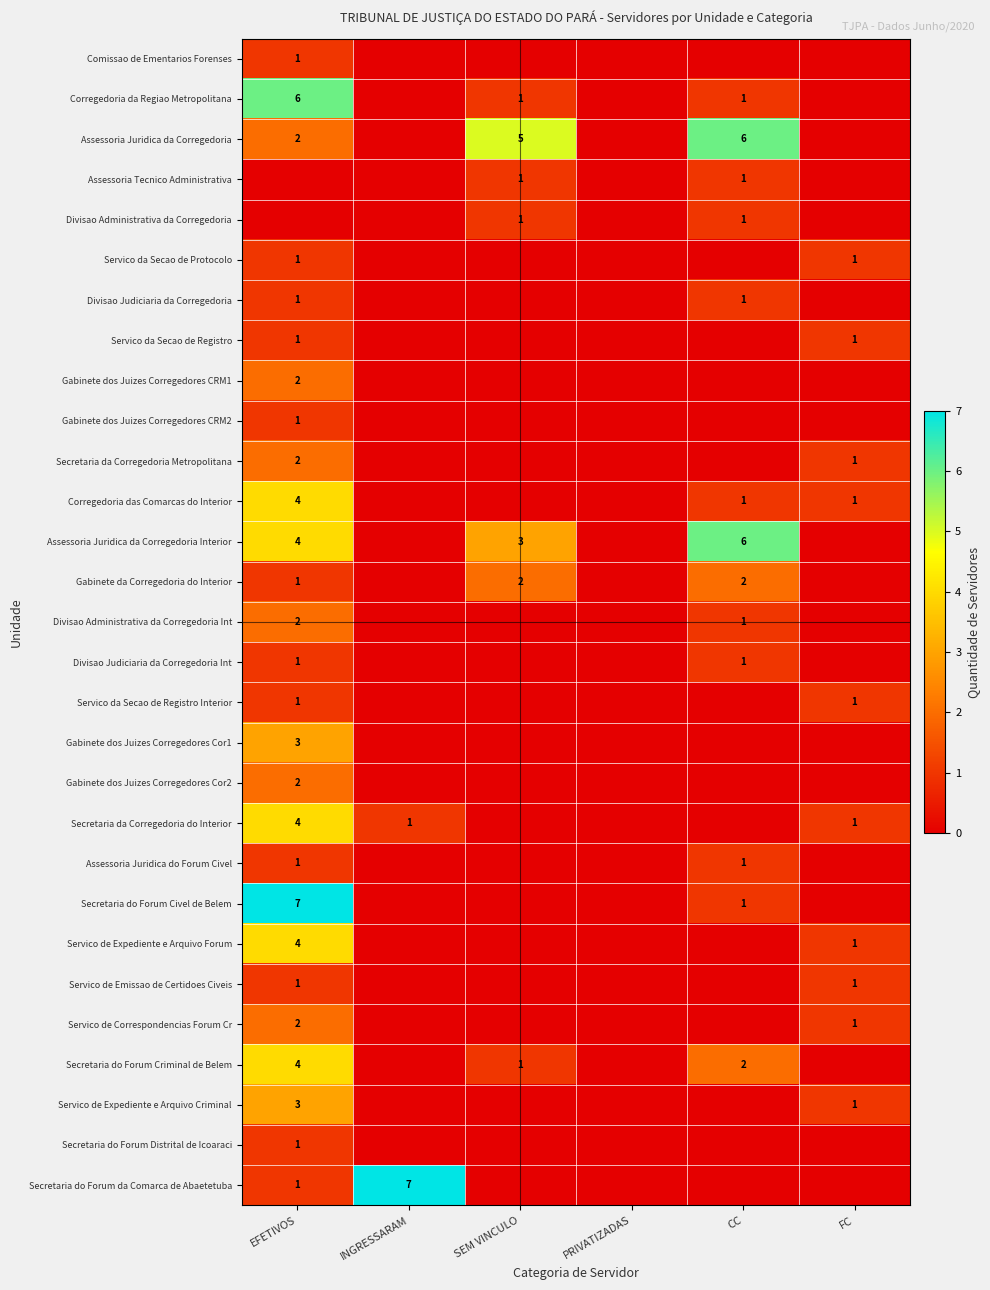

Is it true that Assessoria Juridica da Corregedoria equals 3 at CC?

False